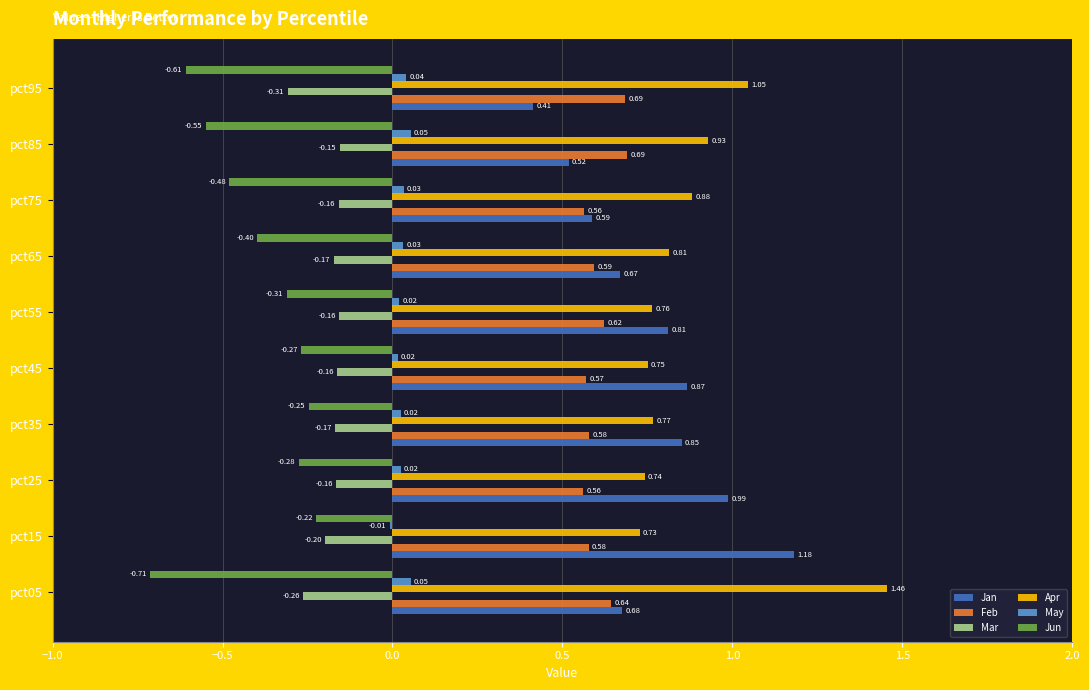

What is the total value across all series at pct75?

1.4